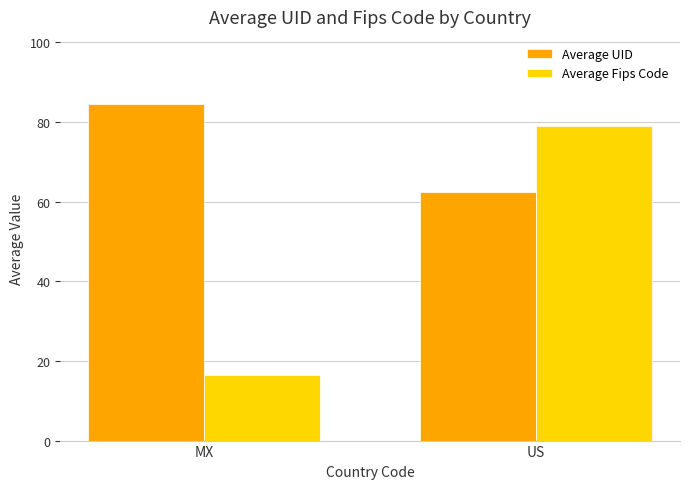

What is the label of the 2nd bar from the left?

US